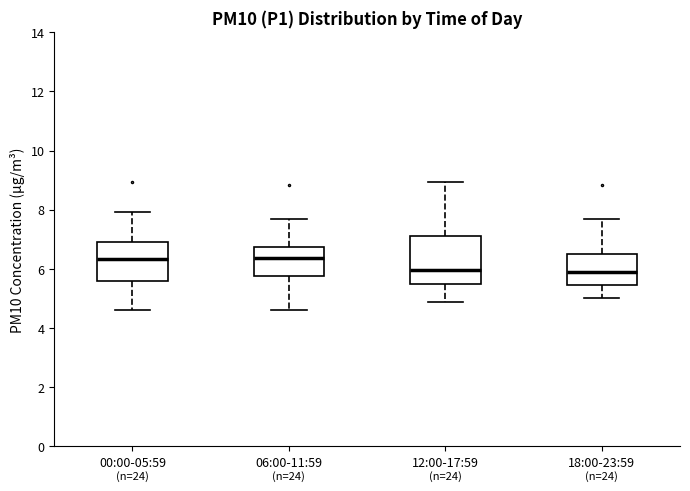

Reading left to right, transcribe this box plot: for each box, give where its median line is, the range the box spans, and where its two whiskers end, as read against the y-axis. The values are not printed on the chart, so give them approximately, as read against the axis.

00:00-05:59: median 6.4, box 5.6 to 7.0, whiskers 4.6 to 8.0
06:00-11:59: median 6.4, box 5.8 to 6.8, whiskers 4.6 to 7.8
12:00-17:59: median 6.0, box 5.4 to 7.2, whiskers 4.8 to 9.0
18:00-23:59: median 5.8, box 5.4 to 6.4, whiskers 5.0 to 7.8